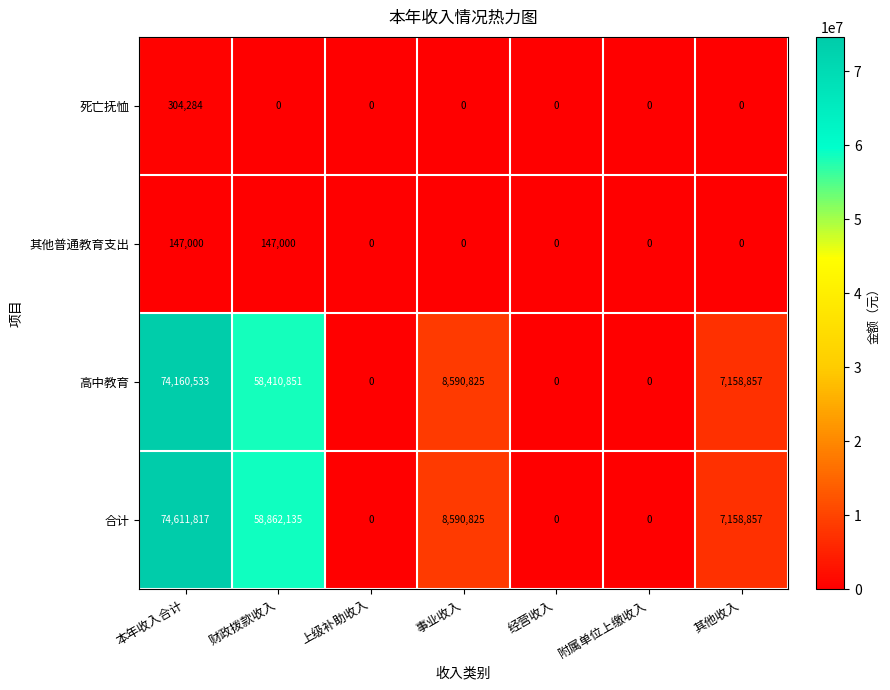

Reading left to right, extract all data points from this chart.

死亡抚恤: 本年收入合计=304284	财政拨款收入=0	上级补助收入=0	事业收入=0	经营收入=0	附属单位上缴收入=0	其他收入=0
其他普通教育支出: 本年收入合计=147000	财政拨款收入=147000	上级补助收入=0	事业收入=0	经营收入=0	附属单位上缴收入=0	其他收入=0
高中教育: 本年收入合计=74160533	财政拨款收入=58410851	上级补助收入=0	事业收入=8590825	经营收入=0	附属单位上缴收入=0	其他收入=7158857
合计: 本年收入合计=74611817	财政拨款收入=58862135	上级补助收入=0	事业收入=8590825	经营收入=0	附属单位上缴收入=0	其他收入=7158857